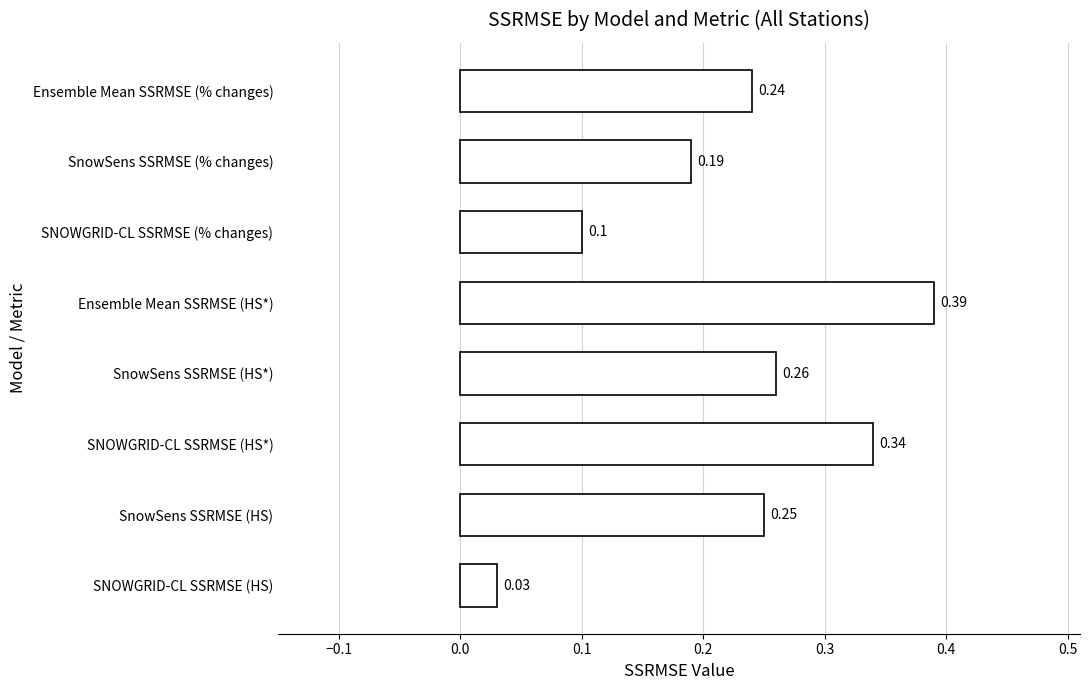

Between SNOWGRID-CL SSRMSE (% changes) and Ensemble Mean SSRMSE (% changes), which is larger?

Ensemble Mean SSRMSE (% changes)